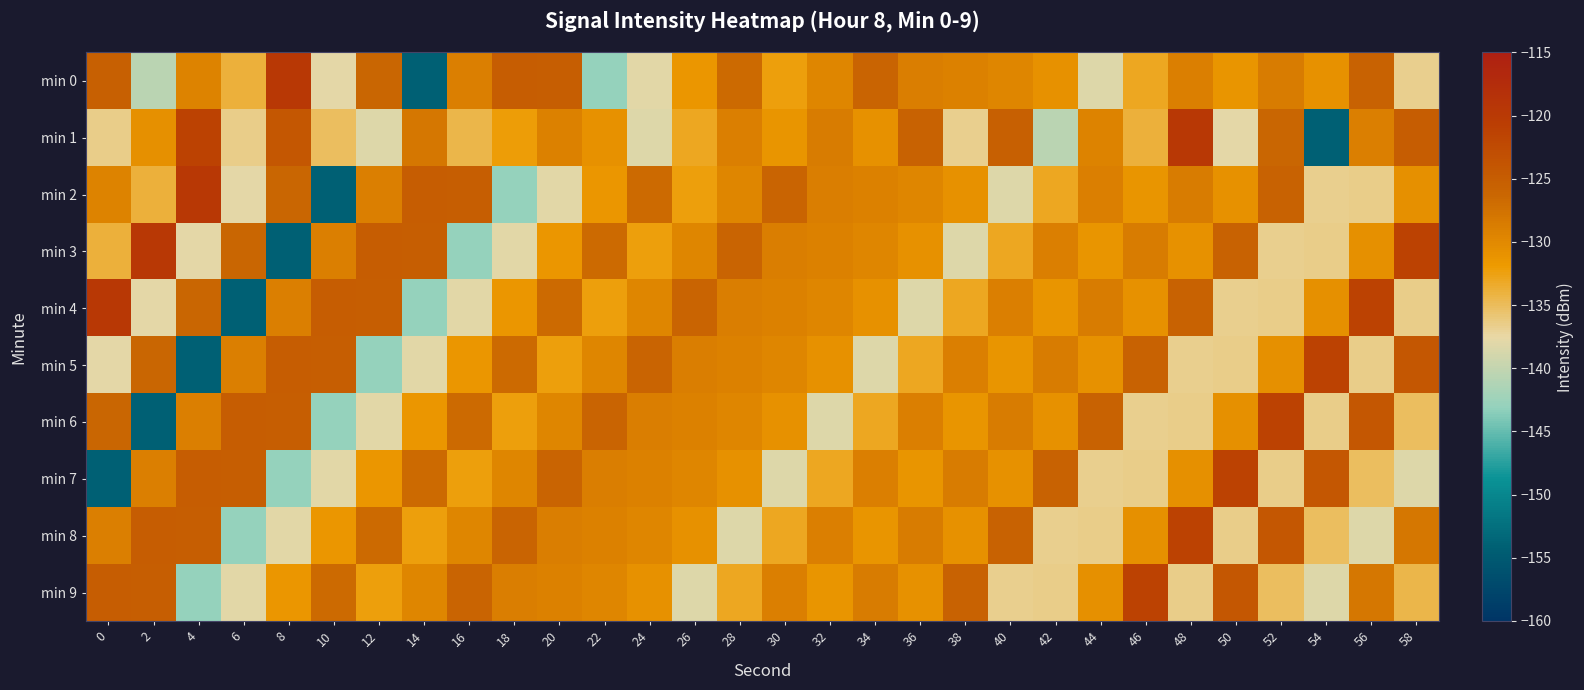

Reading left to right, what are all the values shown in this chart?

min 0: 0=-125.5	2=-140.6	4=-129.3	6=-134.0	8=-119.6	10=-137.7	12=-126.1	14=-154.1	16=-129.0	18=-125.0	20=-125.1	22=-143.0	24=-137.9	26=-131.4	28=-126.7	30=-132.4	32=-129.7	34=-125.9	36=-128.8	38=-129.1	40=-129.7	42=-130.8	44=-138.3	46=-133.0	48=-128.9	50=-131.3	52=-128.6	54=-130.9	56=-125.6	58=-136.7
min 1: 0=-136.6	2=-130.7	4=-121.2	6=-136.5	8=-124.3	10=-135.1	12=-138.2	14=-128.1	16=-134.5	18=-132.1	20=-129.1	22=-130.8	24=-138.3	26=-133.0	28=-128.9	30=-131.3	32=-128.6	34=-130.9	36=-125.6	38=-136.7	40=-125.5	42=-140.6	44=-129.3	46=-134.0	48=-119.6	50=-137.7	52=-126.1	54=-154.1	56=-129.0	58=-125.0
min 2: 0=-129.3	2=-134.0	4=-119.6	6=-137.7	8=-126.1	10=-154.1	12=-129.0	14=-125.0	16=-125.1	18=-143.0	20=-137.9	22=-131.4	24=-126.7	26=-132.4	28=-129.7	30=-125.9	32=-128.8	34=-129.1	36=-129.7	38=-130.8	40=-138.3	42=-133.0	44=-128.9	46=-131.3	48=-128.6	50=-130.9	52=-125.6	54=-136.7	56=-136.6	58=-130.7
min 3: 0=-134.0	2=-119.6	4=-137.7	6=-126.1	8=-154.1	10=-129.0	12=-125.0	14=-125.1	16=-143.0	18=-137.9	20=-131.4	22=-126.7	24=-132.4	26=-129.7	28=-125.9	30=-128.8	32=-129.1	34=-129.7	36=-130.8	38=-138.3	40=-133.0	42=-128.9	44=-131.3	46=-128.6	48=-130.9	50=-125.6	52=-136.7	54=-136.6	56=-130.7	58=-121.2
min 4: 0=-119.6	2=-137.7	4=-126.1	6=-154.1	8=-129.0	10=-125.0	12=-125.1	14=-143.0	16=-137.9	18=-131.4	20=-126.7	22=-132.4	24=-129.7	26=-125.9	28=-128.8	30=-129.1	32=-129.7	34=-130.8	36=-138.3	38=-133.0	40=-128.9	42=-131.3	44=-128.6	46=-130.9	48=-125.6	50=-136.7	52=-136.6	54=-130.7	56=-121.2	58=-136.5
min 5: 0=-137.7	2=-126.1	4=-154.1	6=-129.0	8=-125.0	10=-125.1	12=-143.0	14=-137.9	16=-131.4	18=-126.7	20=-132.4	22=-129.7	24=-125.9	26=-128.8	28=-129.1	30=-129.7	32=-130.8	34=-138.3	36=-133.0	38=-128.9	40=-131.3	42=-128.6	44=-130.9	46=-125.6	48=-136.7	50=-136.6	52=-130.7	54=-121.2	56=-136.5	58=-124.3
min 6: 0=-126.1	2=-154.1	4=-129.0	6=-125.0	8=-125.1	10=-143.0	12=-137.9	14=-131.4	16=-126.7	18=-132.4	20=-129.7	22=-125.9	24=-128.8	26=-129.1	28=-129.7	30=-130.8	32=-138.3	34=-133.0	36=-128.9	38=-131.3	40=-128.6	42=-130.9	44=-125.6	46=-136.7	48=-136.6	50=-130.7	52=-121.2	54=-136.5	56=-124.3	58=-135.1
min 7: 0=-154.1	2=-129.0	4=-125.0	6=-125.1	8=-143.0	10=-137.9	12=-131.4	14=-126.7	16=-132.4	18=-129.7	20=-125.9	22=-128.8	24=-129.1	26=-129.7	28=-130.8	30=-138.3	32=-133.0	34=-128.9	36=-131.3	38=-128.6	40=-130.9	42=-125.6	44=-136.7	46=-136.6	48=-130.7	50=-121.2	52=-136.5	54=-124.3	56=-135.1	58=-138.2
min 8: 0=-129.0	2=-125.0	4=-125.1	6=-143.0	8=-137.9	10=-131.4	12=-126.7	14=-132.4	16=-129.7	18=-125.9	20=-128.8	22=-129.1	24=-129.7	26=-130.8	28=-138.3	30=-133.0	32=-128.9	34=-131.3	36=-128.6	38=-130.9	40=-125.6	42=-136.7	44=-136.6	46=-130.7	48=-121.2	50=-136.5	52=-124.3	54=-135.1	56=-138.2	58=-128.1
min 9: 0=-125.0	2=-125.1	4=-143.0	6=-137.9	8=-131.4	10=-126.7	12=-132.4	14=-129.7	16=-125.9	18=-128.8	20=-129.1	22=-129.7	24=-130.8	26=-138.3	28=-133.0	30=-128.9	32=-131.3	34=-128.6	36=-130.9	38=-125.6	40=-136.7	42=-136.6	44=-130.7	46=-121.2	48=-136.5	50=-124.3	52=-135.1	54=-138.2	56=-128.1	58=-134.5